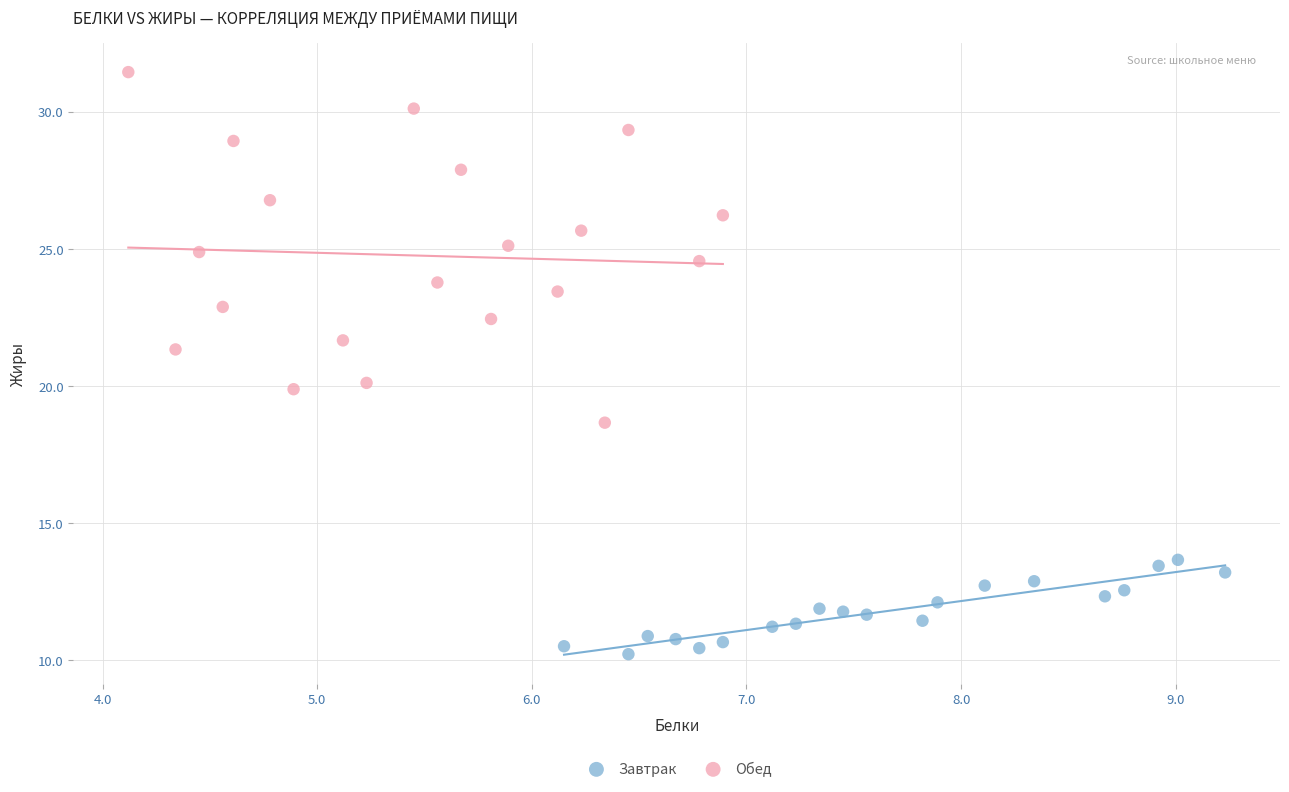

Which series reaches the maximum Y coordinate?

Обед